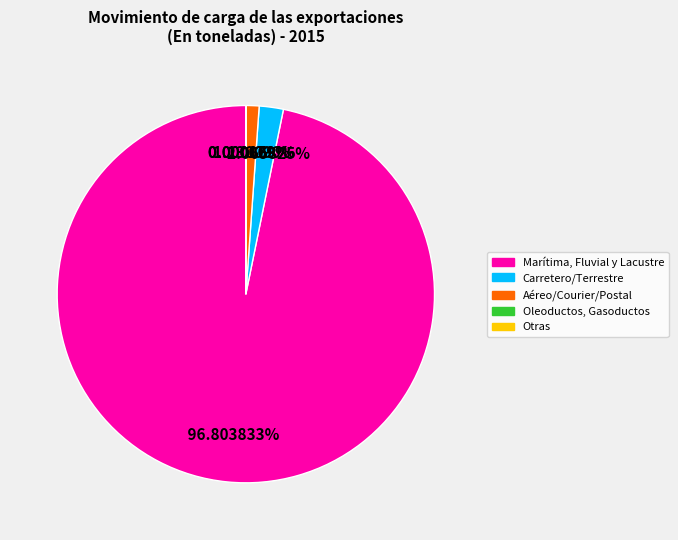

Is there any slice that represents more than half of the pie?

Yes